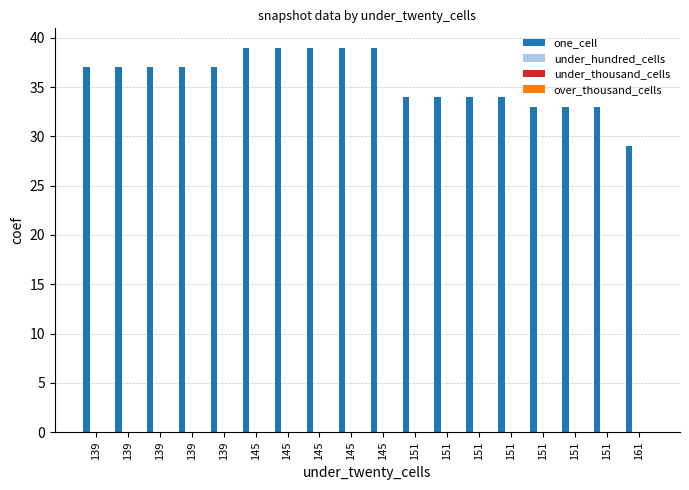

What is the sum of all values?

644